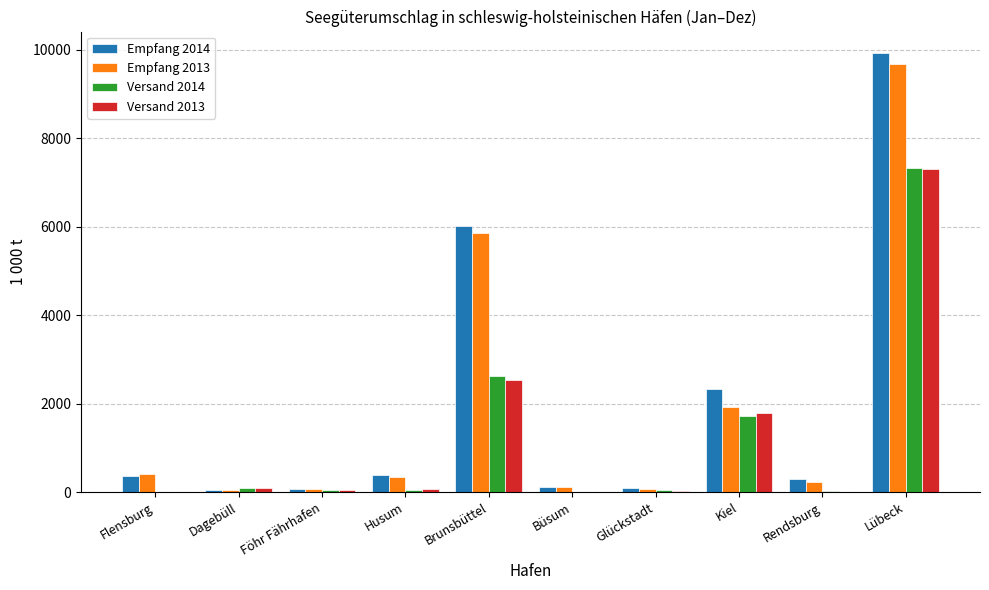

Where is Versand 2013 nearest to the value 3657?

Brunsbüttel